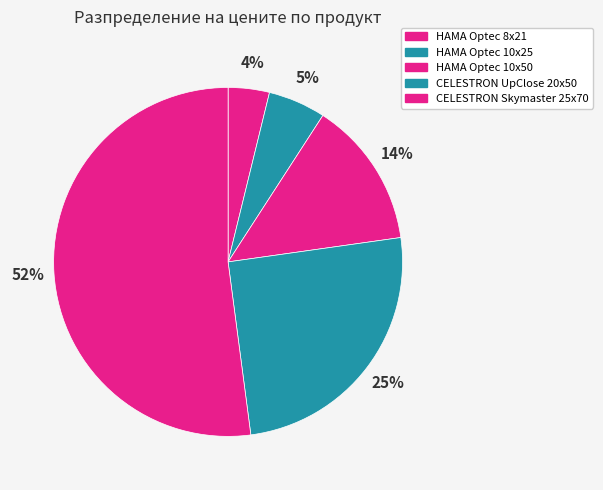

Count the number of slices in the pie.

5